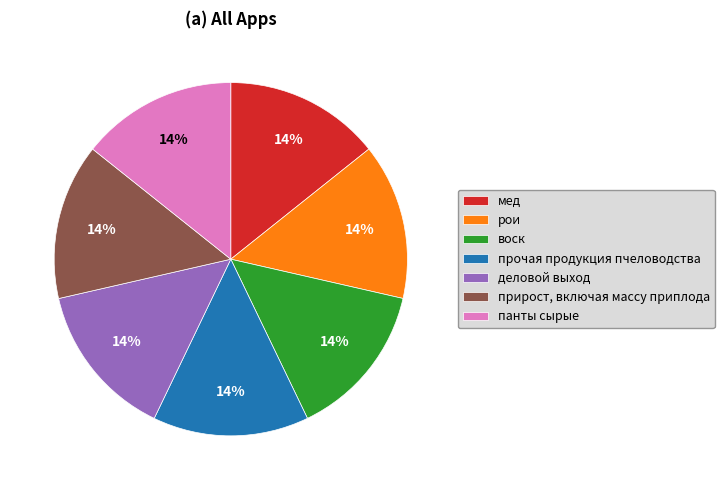

To the nearest percent, what portion does деловой выход represent?

14%